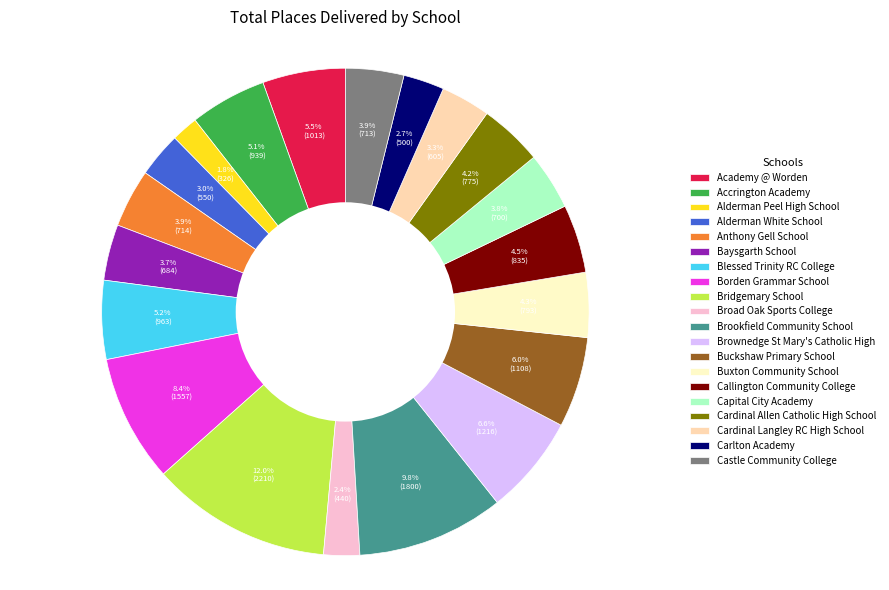

What is the smallest slice in the pie chart?

Alderman Peel High School